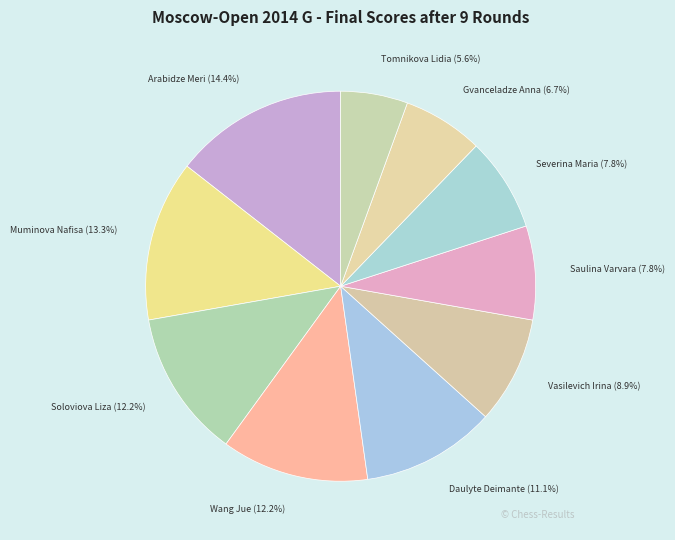

What percentage is NOT represented by Vasilevich Irina?

91.1%